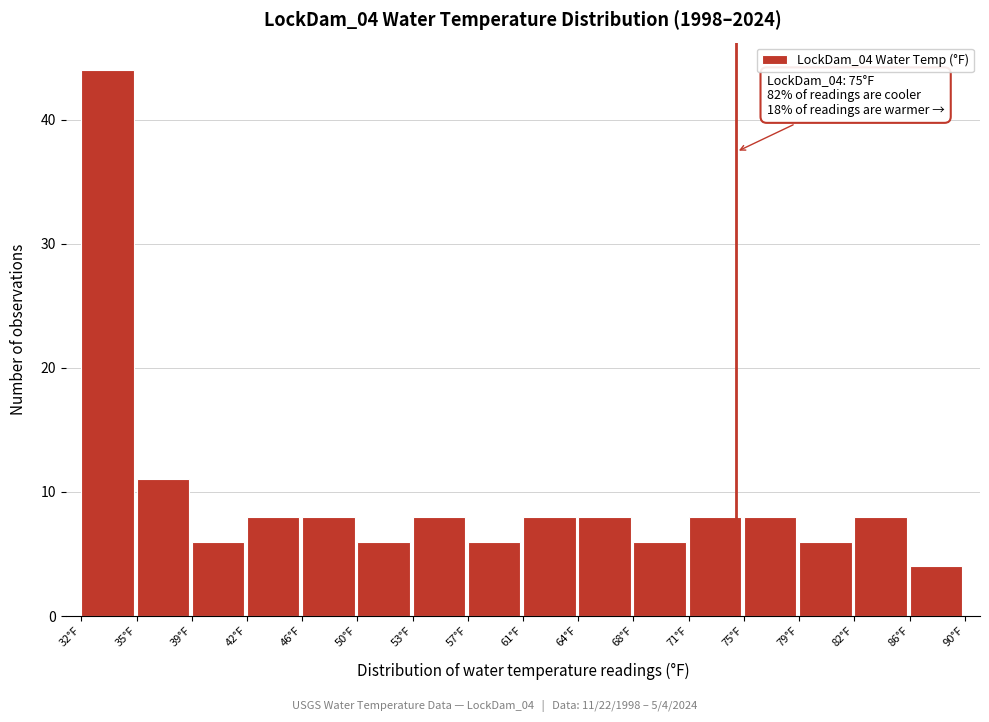

Reading left to right, extract all data points from this chart.

32°F=44	35°F=11	39°F=6	42°F=8	46°F=8	50°F=6	53°F=8	57°F=6	61°F=8	64°F=8	68°F=6	71°F=8	75°F=8	79°F=6	82°F=8	86°F=4